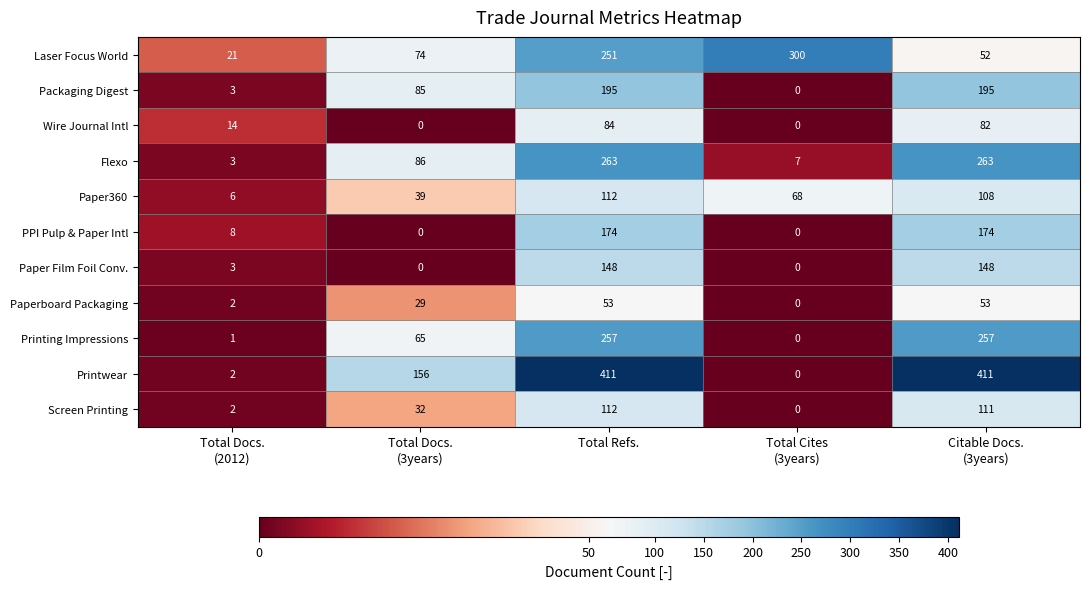

Is it true that Flexo equals 263 at Total Refs.?

True